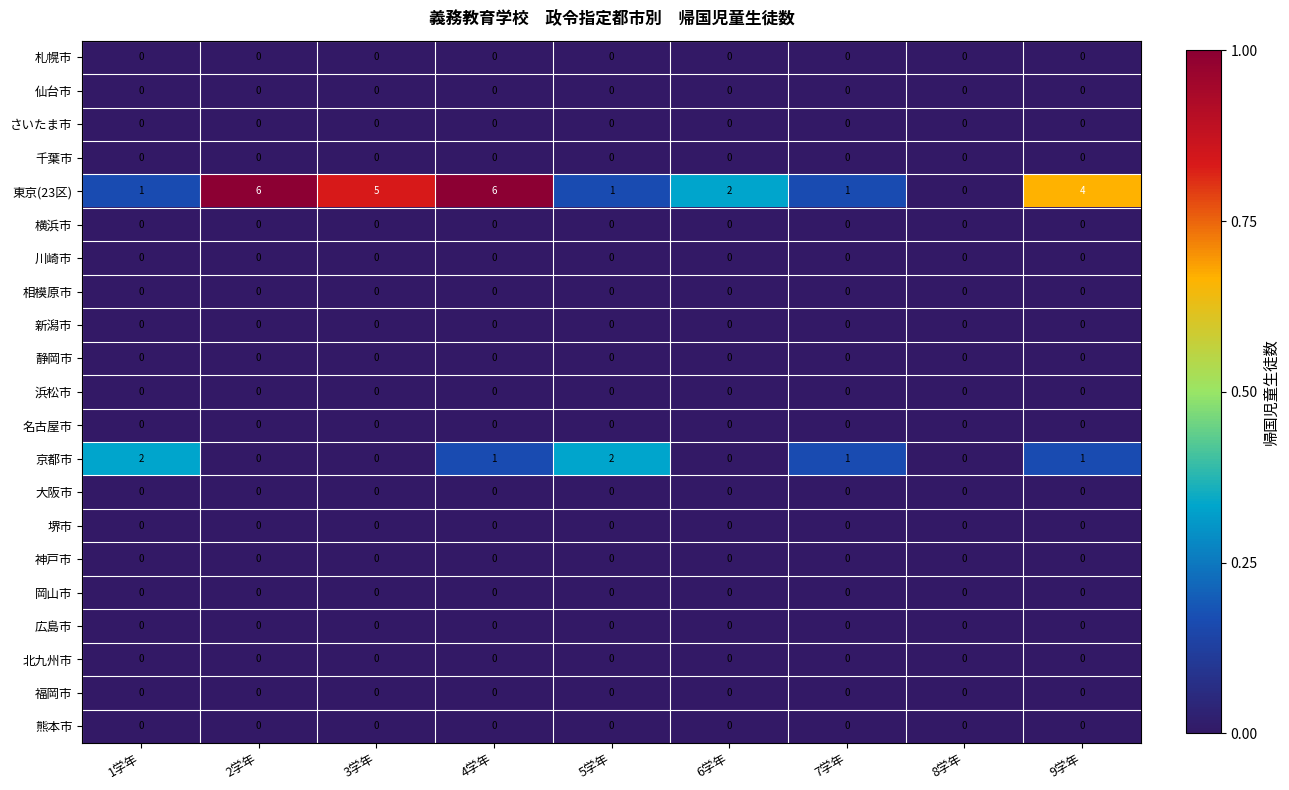

Which series has the largest total across all categories?

東京(23区)